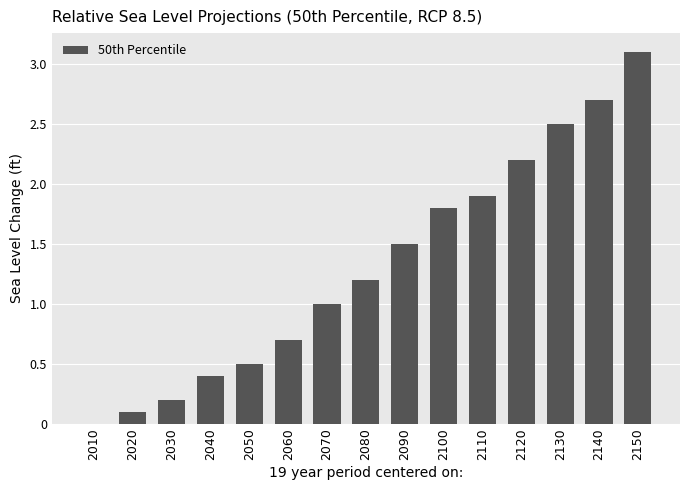

Which has a higher value, 2150 or 2120?

2150